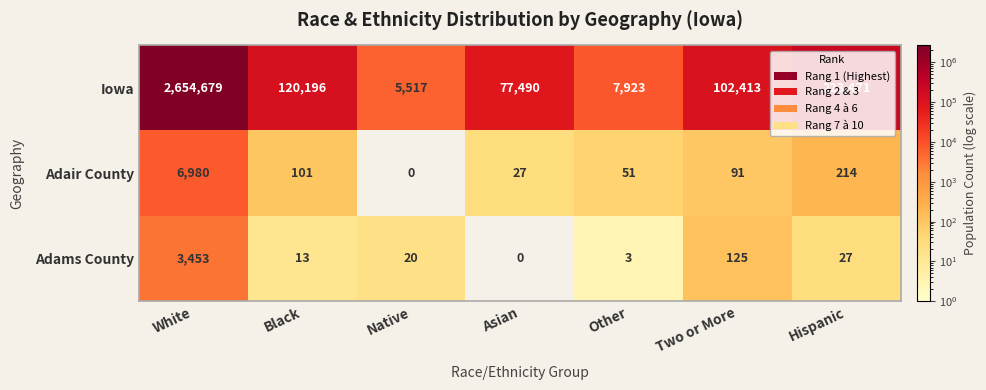

The Adair County series shows 123 at Two or More. True or false?

False